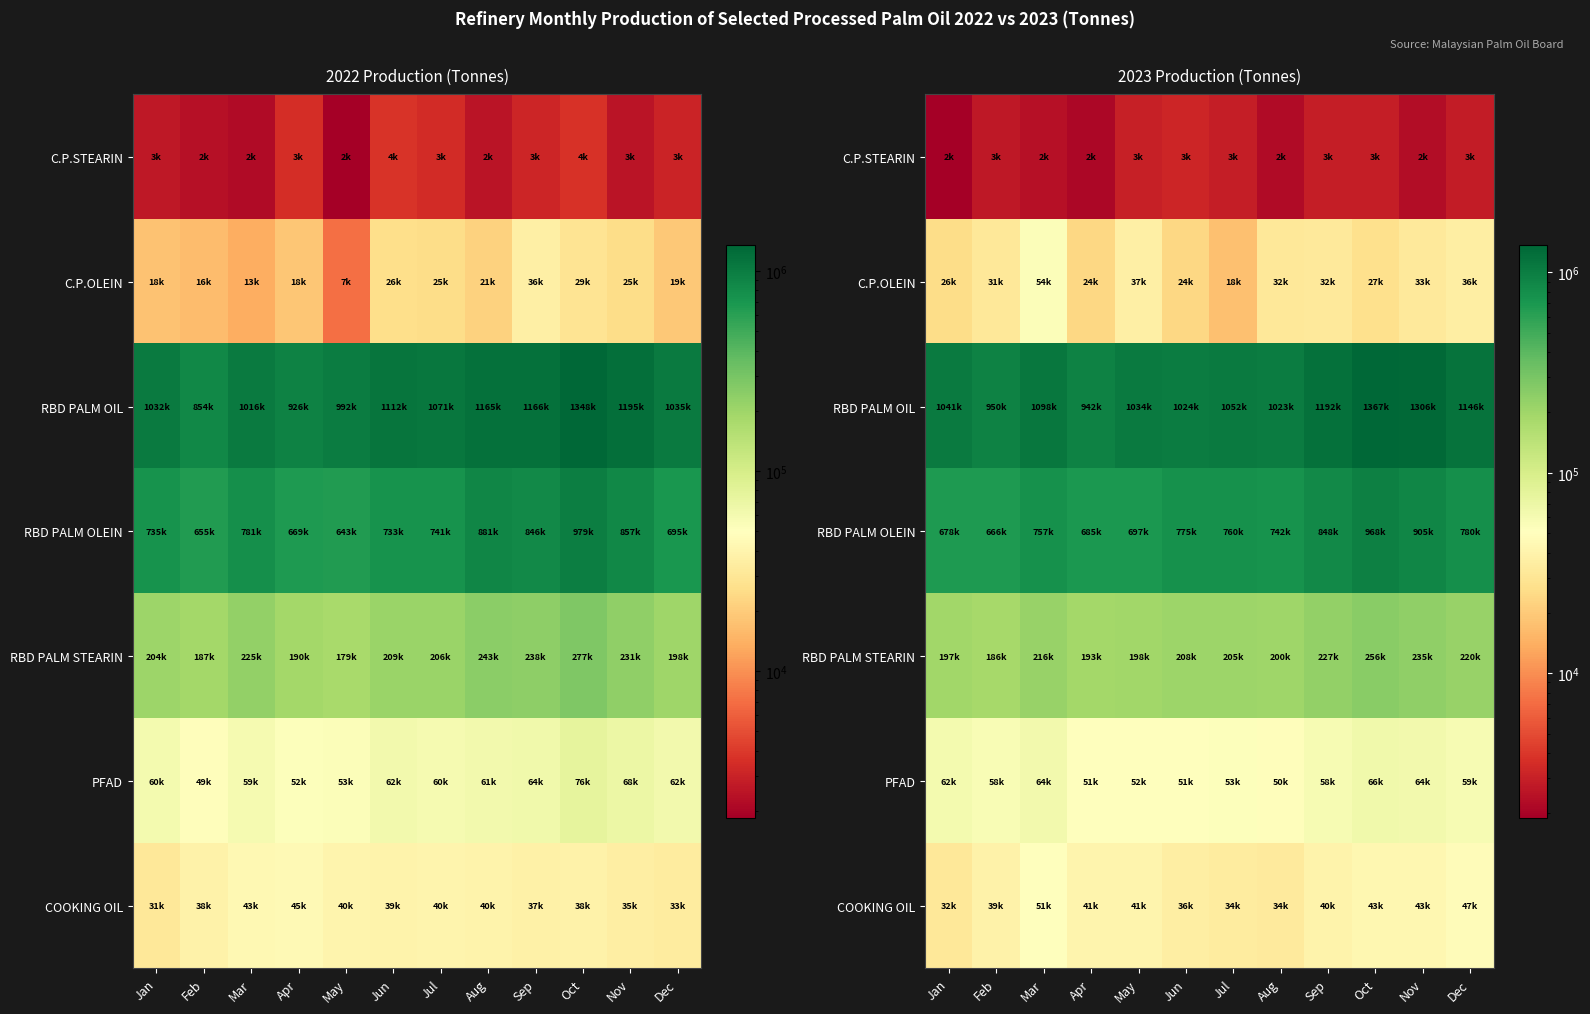

At which category does the chart reach its minimum across all series?

Jan